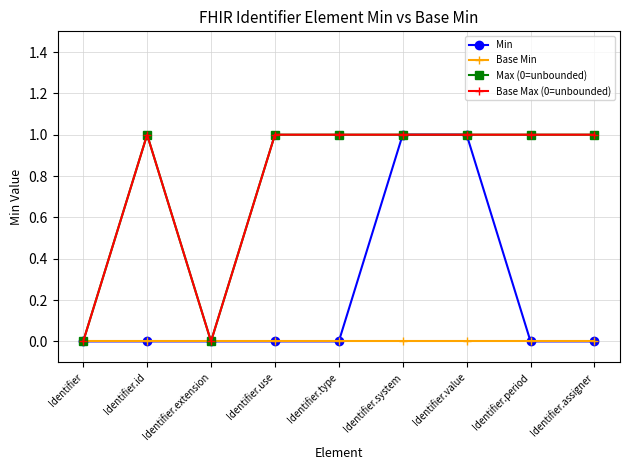

Is this an area chart (filled region under the line)?

No